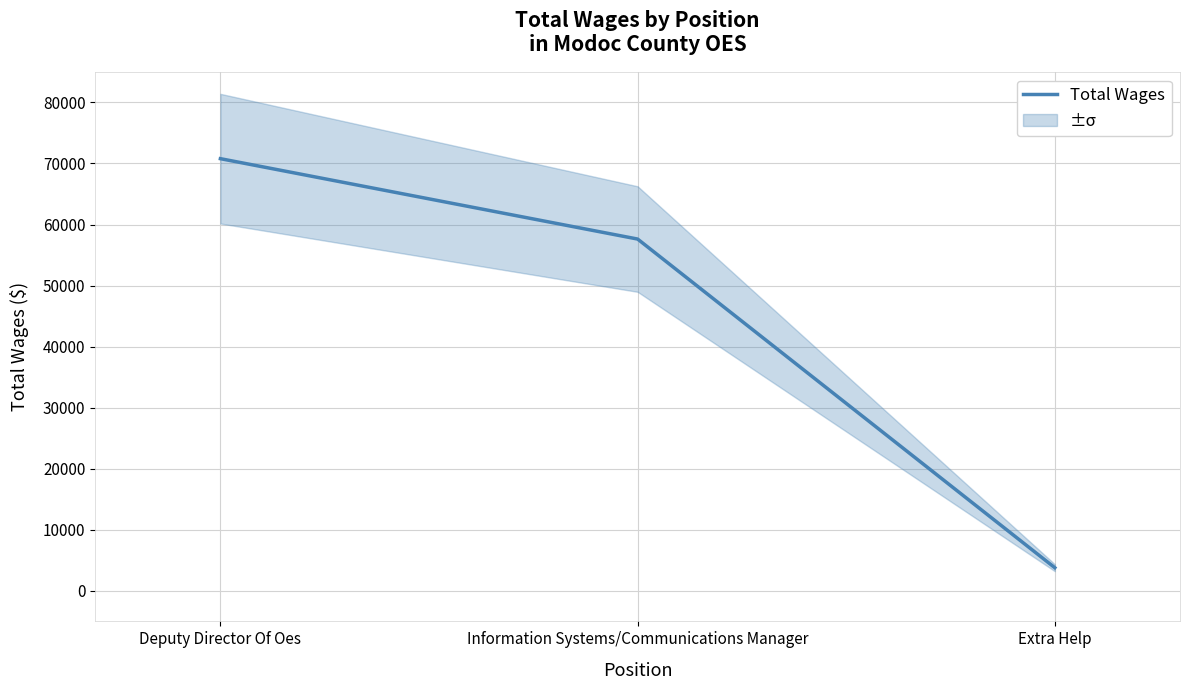

What is the change in value from Information Systems/Communications Manager to Extra Help?

-53828